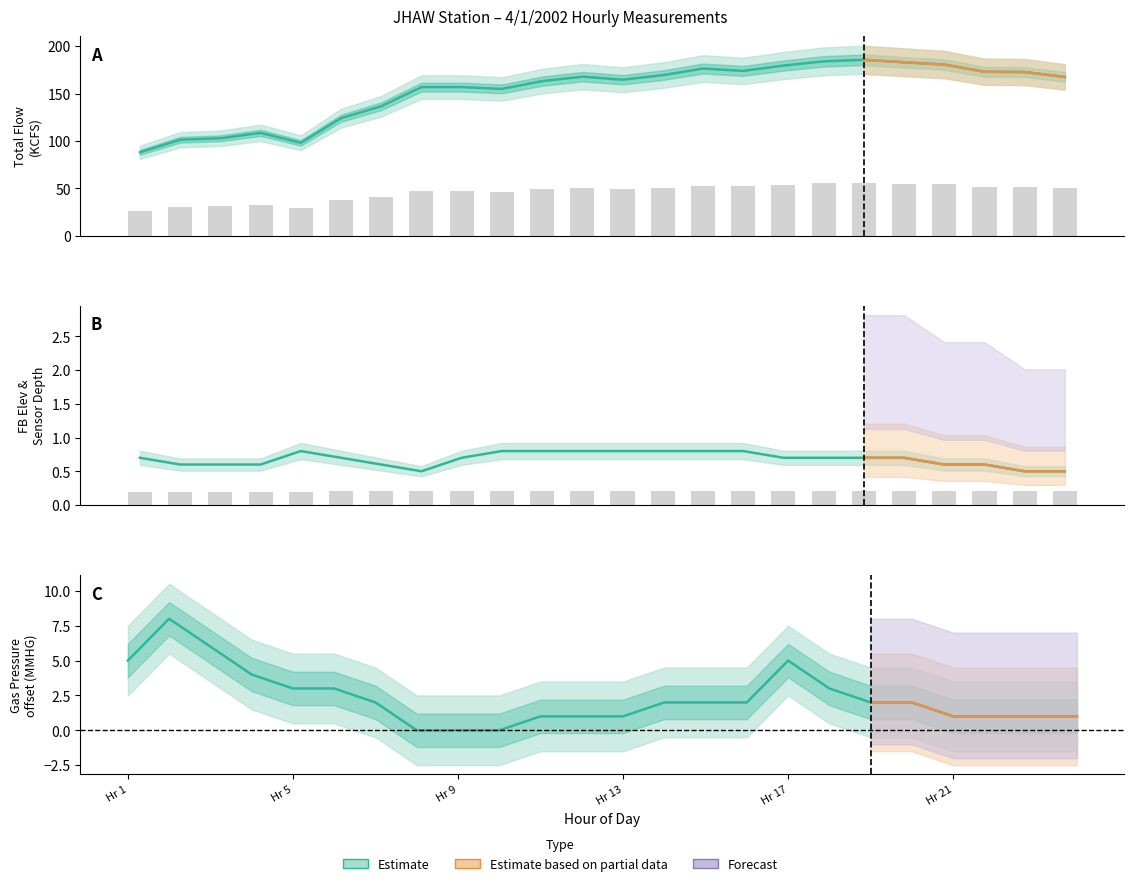

Are the bars horizontal?

No